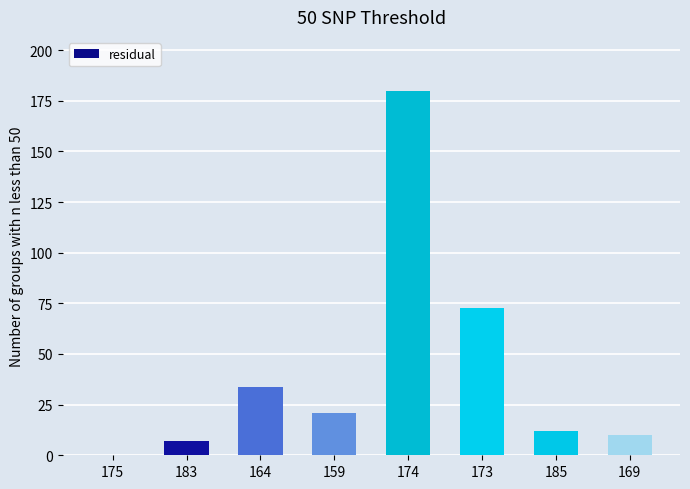

Where is the data nearest to the value 89?

173